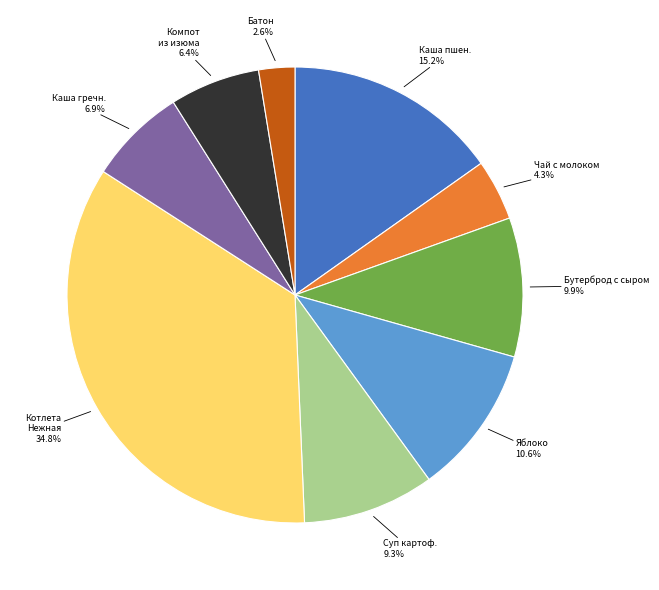

What percentage is NOT represented by Котлета Нежная?

65.2%